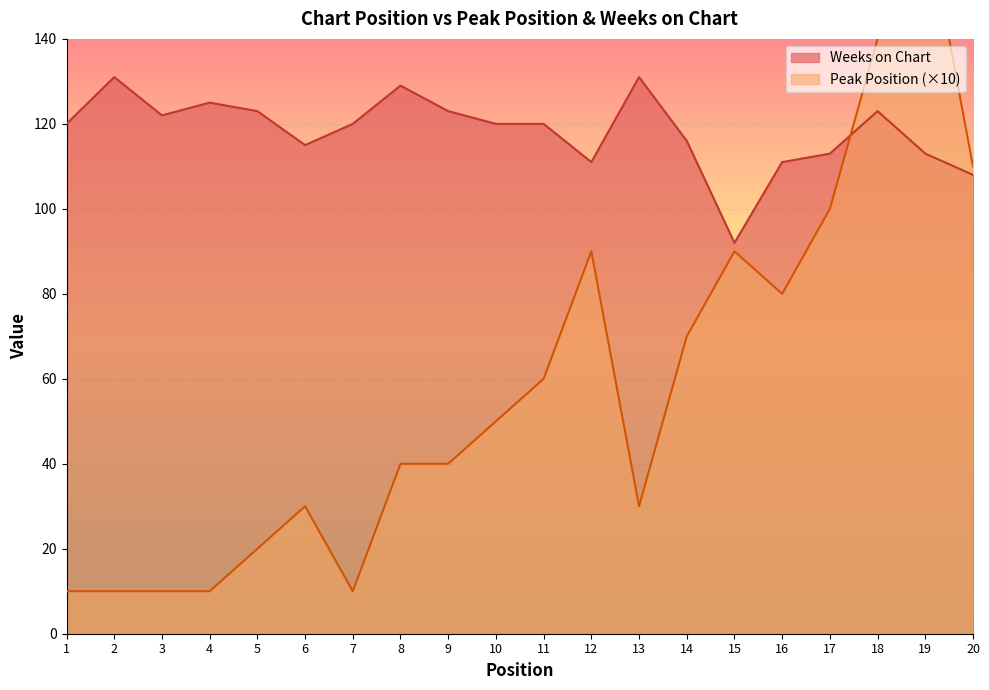

Is it true that Peak Position equals 140 at 18?

True